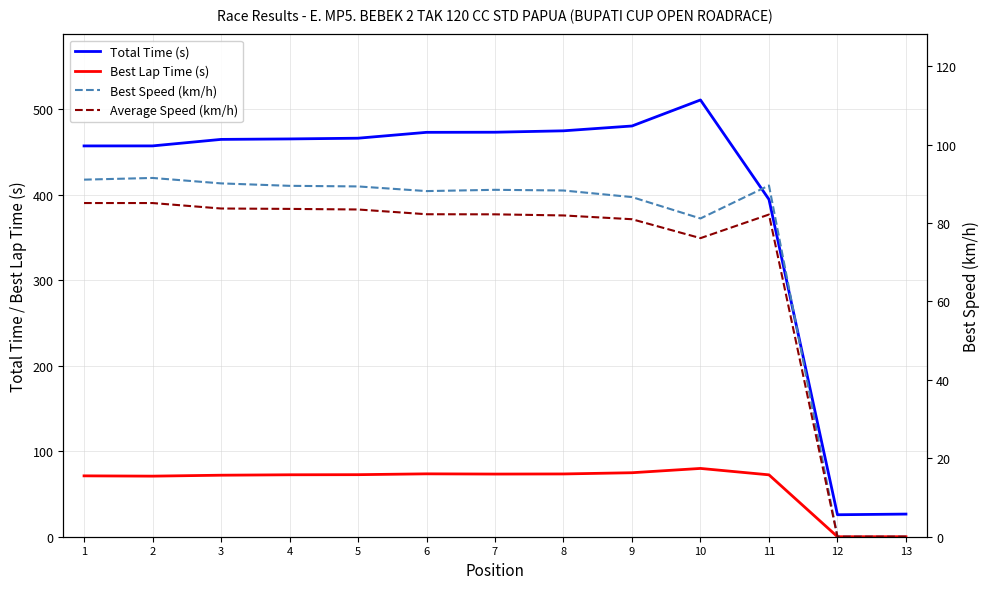

True or false: Best Speed (km/h) and Total Time (s) cross at least once.

False